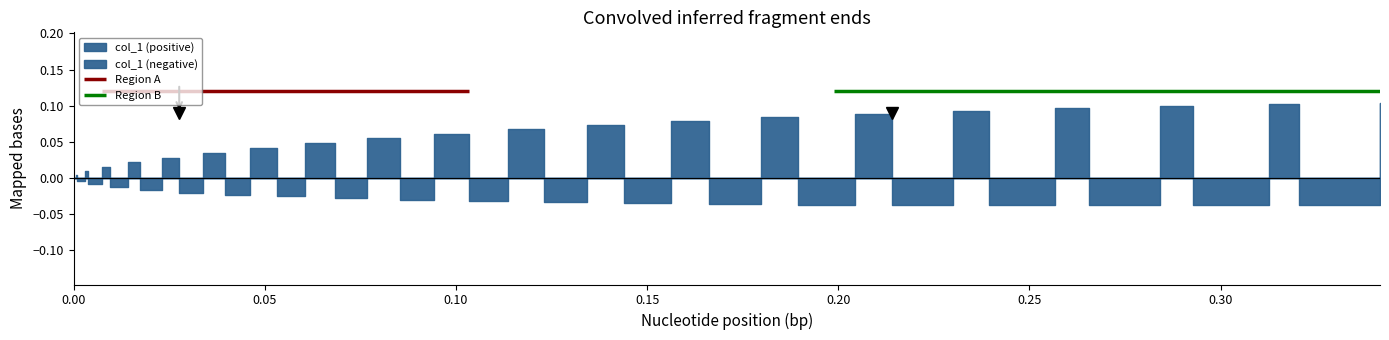

Rank the categories by col_1 value from highest to lowest.

39, 37, 35, 33, 31, 29, 27, 25, 23, 21, 19, 17, 15, 13, 11, 9, 7, 5, 3, 1, 0, 2, 4, 6, 8, 10, 12, 14, 16, 18, 20, 22, 24, 26, 28, 38, 30, 36, 32, 34